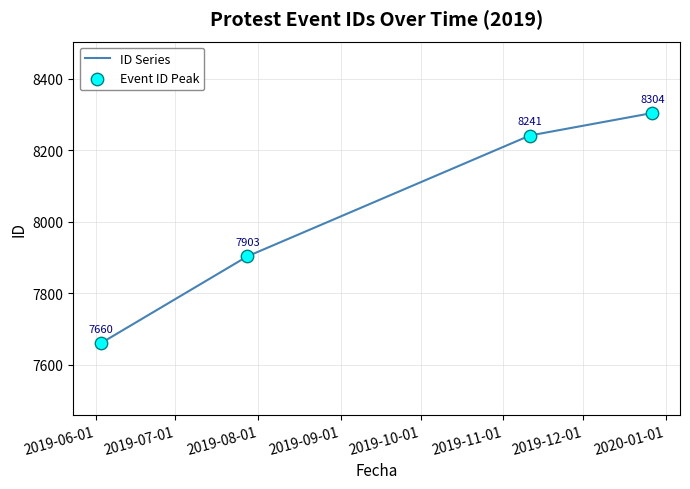

What is the difference between the second highest and minimum values?

581